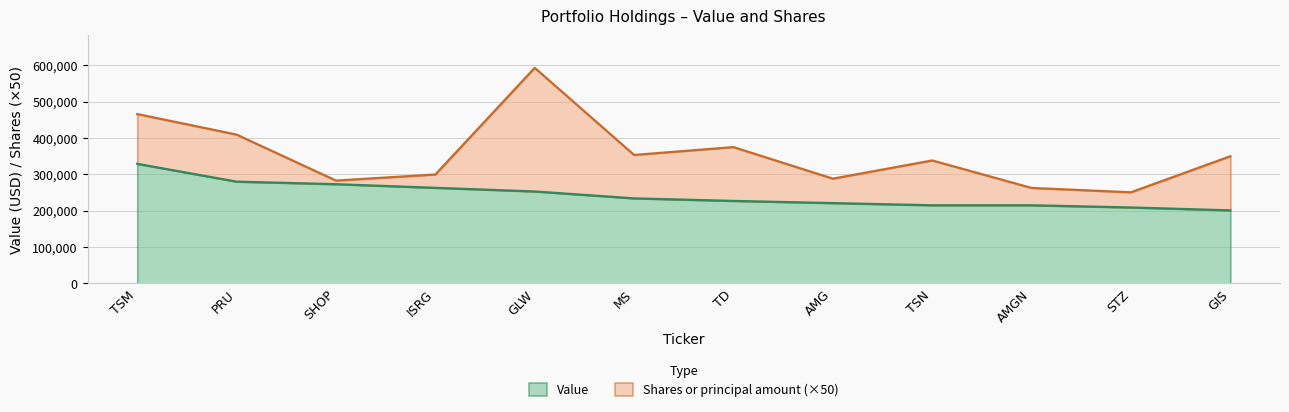

Rank the categories by value from lowest to highest.

GIS, STZ, TSN, AMGN, AMG, TD, MS, GLW, ISRG, SHOP, PRU, TSM